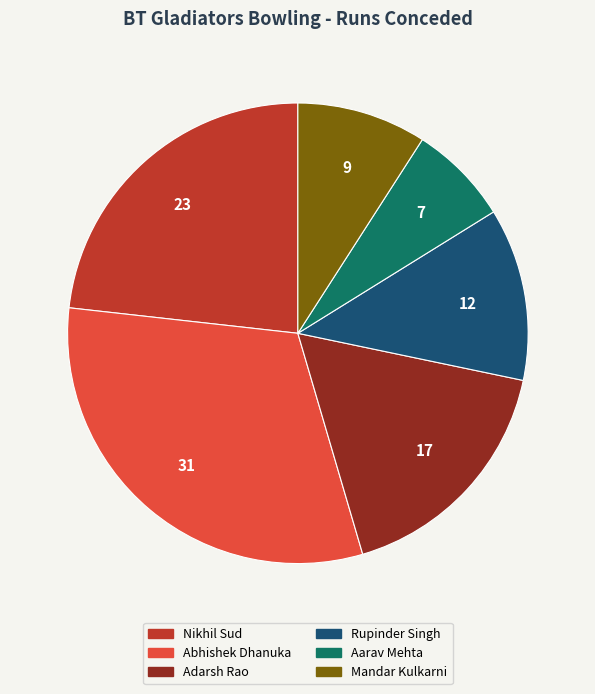

What is the ratio of the value at Adarsh Rao to the value at Abhishek Dhanuka?

0.5